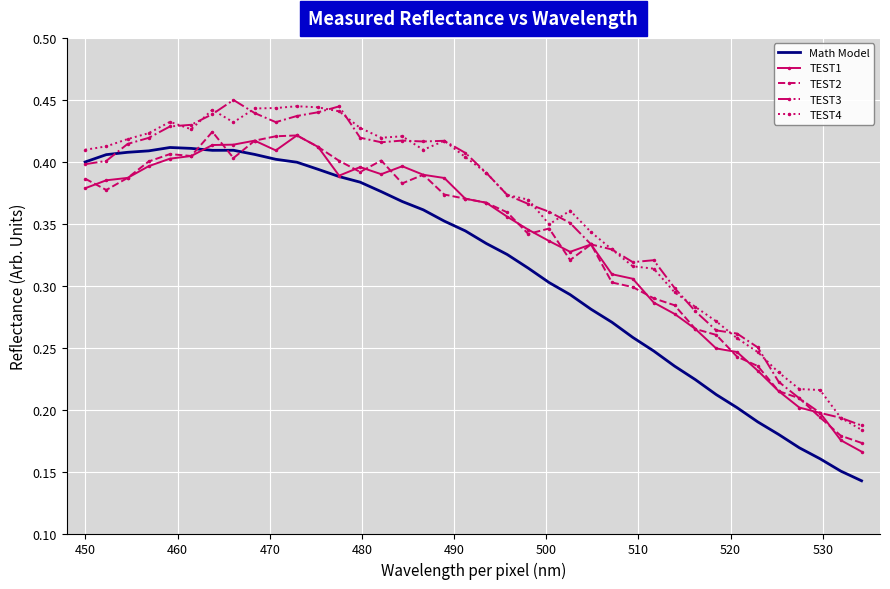

Which series has the widest spread of values?

Math Model